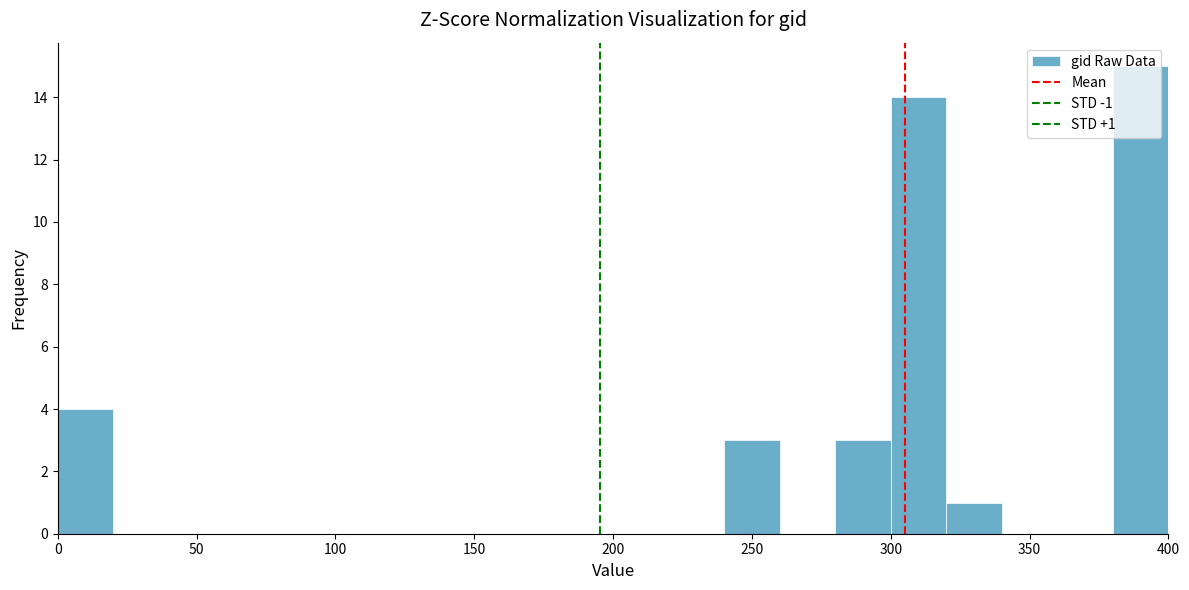

Which range on the x-axis has the tallest bar?

380 to 400